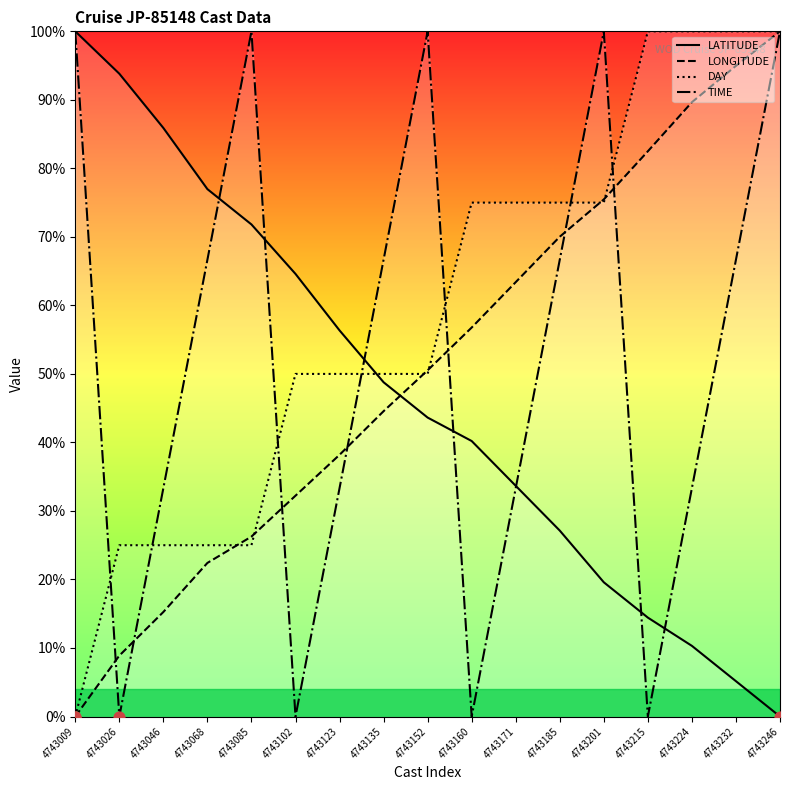

Is the value of TIME at 4743135 greater than the value of LONGITUDE at 4743185?

No